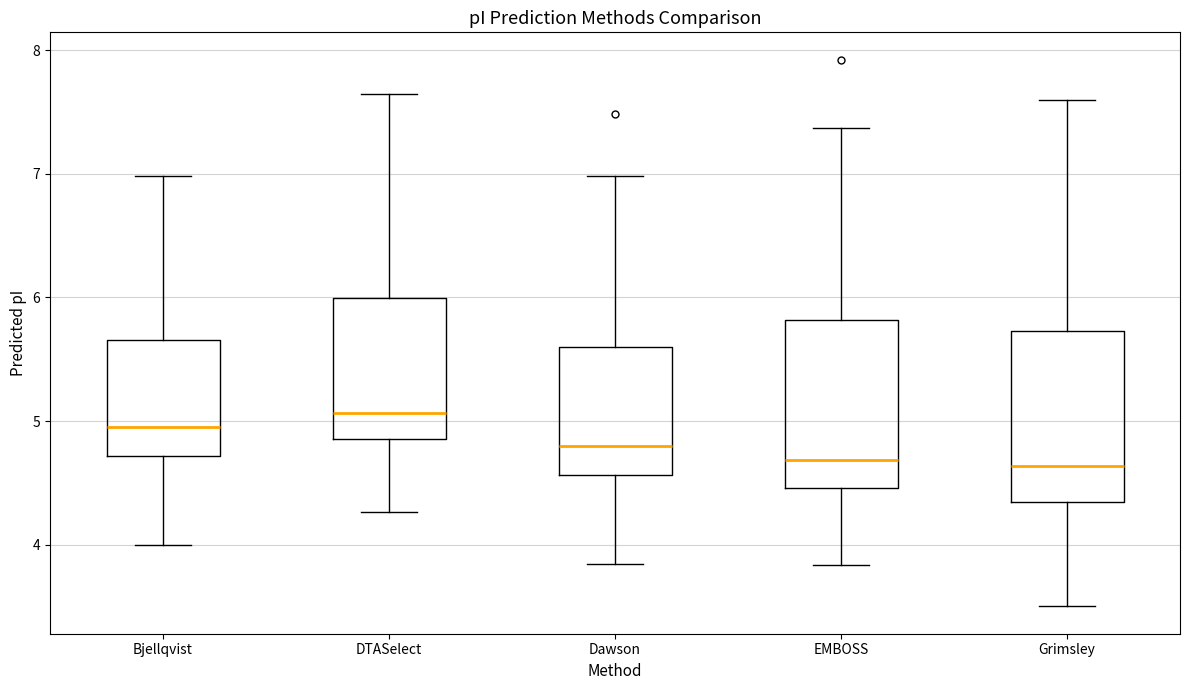

Reading left to right, transcribe this box plot: for each box, give where its median line is, the range the box spans, and where its two whiskers end, as read against the y-axis. The values are not printed on the chart, so give them approximately, as read against the axis.

Bjellqvist: median 5.0, box 4.7 to 5.7, whiskers 4.0 to 7.0
DTASelect: median 5.1, box 4.9 to 6.0, whiskers 4.3 to 7.6
Dawson: median 4.8, box 4.6 to 5.6, whiskers 3.8 to 7.0
EMBOSS: median 4.7, box 4.5 to 5.8, whiskers 3.8 to 7.4
Grimsley: median 4.6, box 4.3 to 5.7, whiskers 3.5 to 7.6